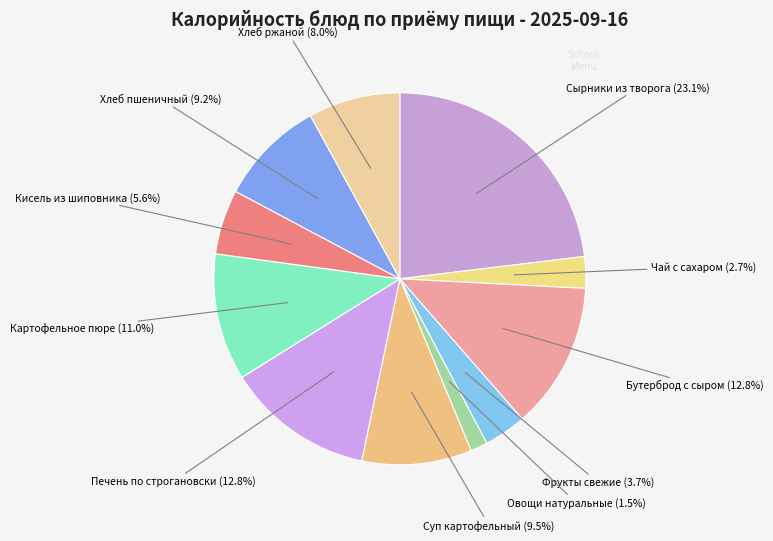

To the nearest percent, what is the combined percentage of Фрукты свежие and Суп картофельный?

13%